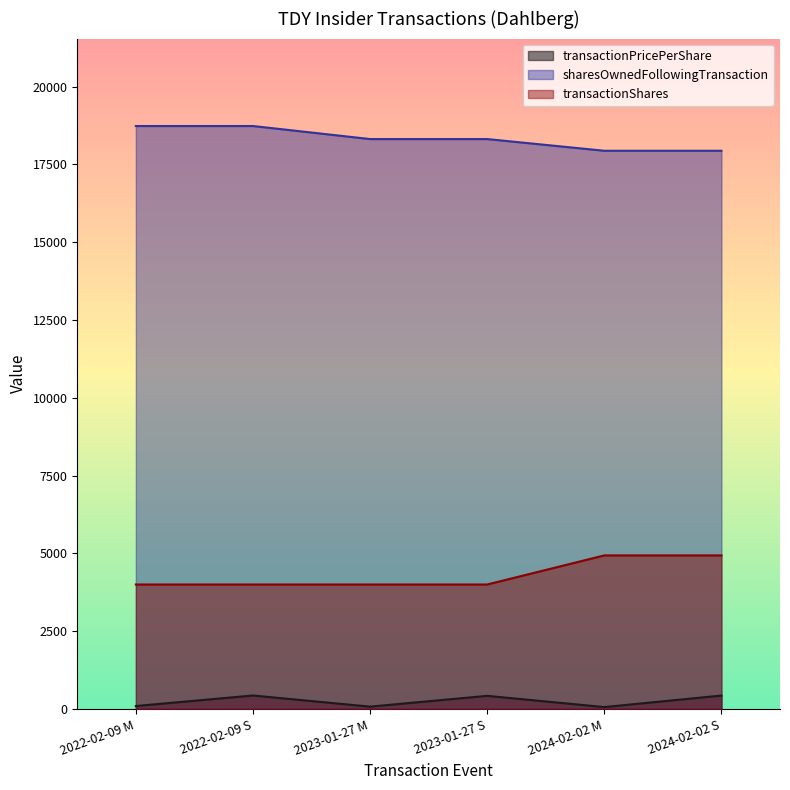

At which category is the sum across all series the highest?

2024-02-02 S